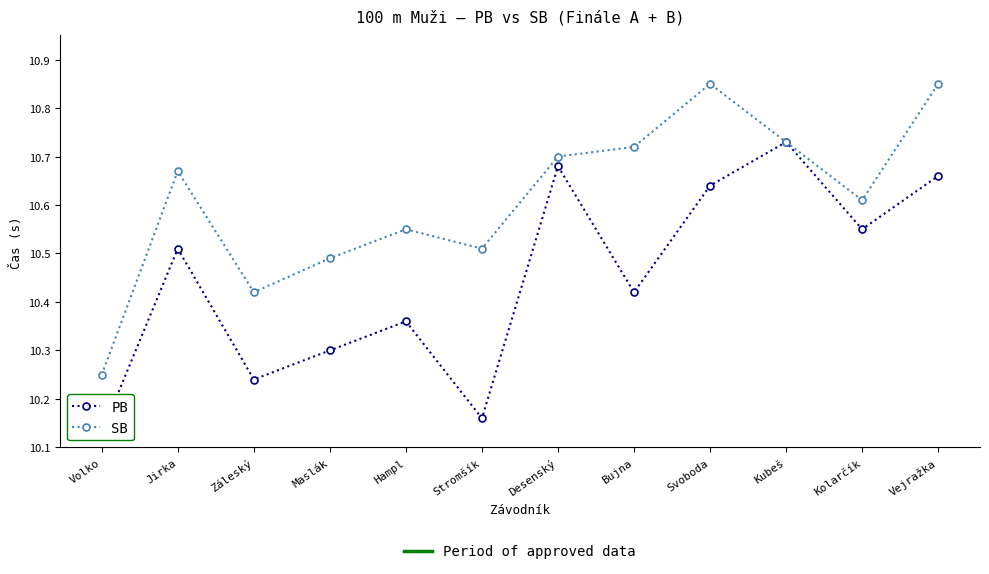

What is the label of the 4th point from the right?

Svoboda